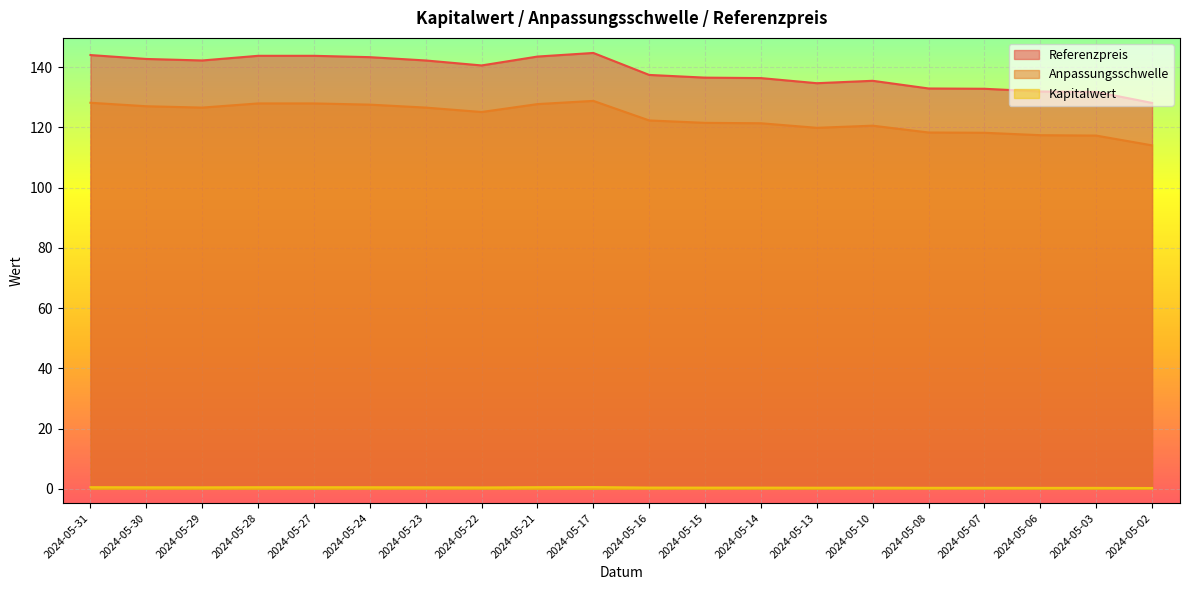

Where is Anpassungsschwelle nearest to the value 121?

2024-05-14